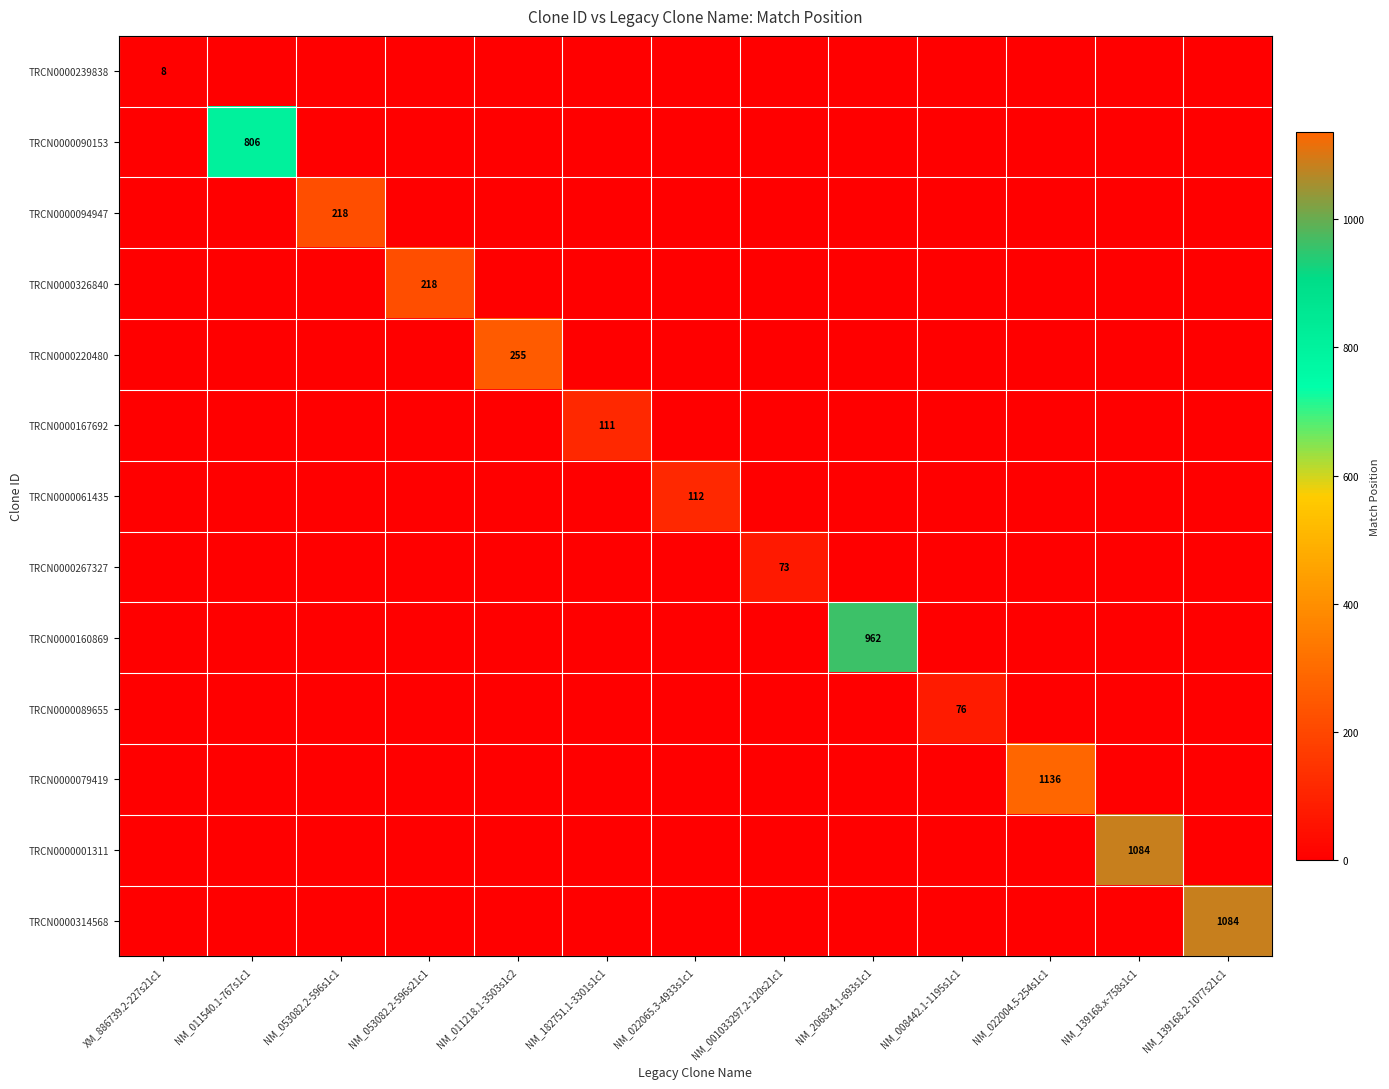

Is it true that TRCN0000079419 equals 1136 at NM_022004.5-254s1c1?

True